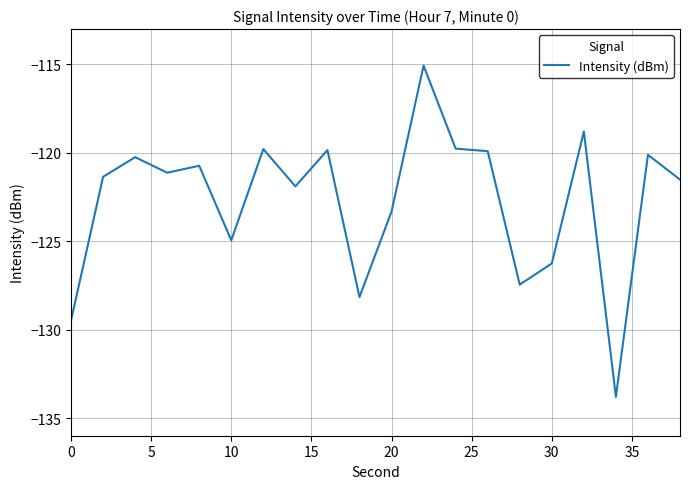

Does the chart have visible grid lines?

Yes